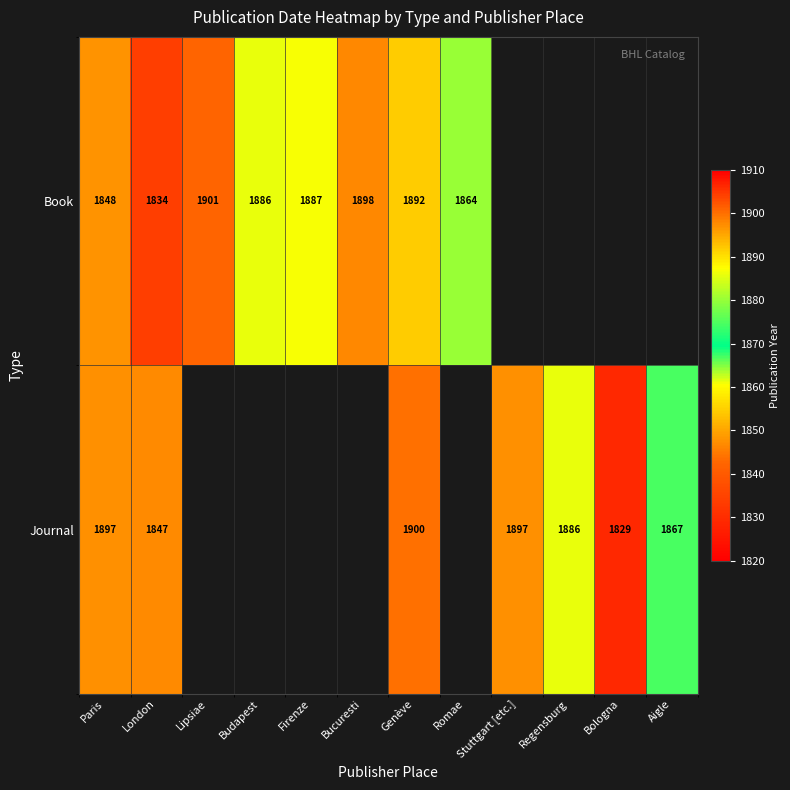

True or false: Book has a value of 1864 at Romae.

True